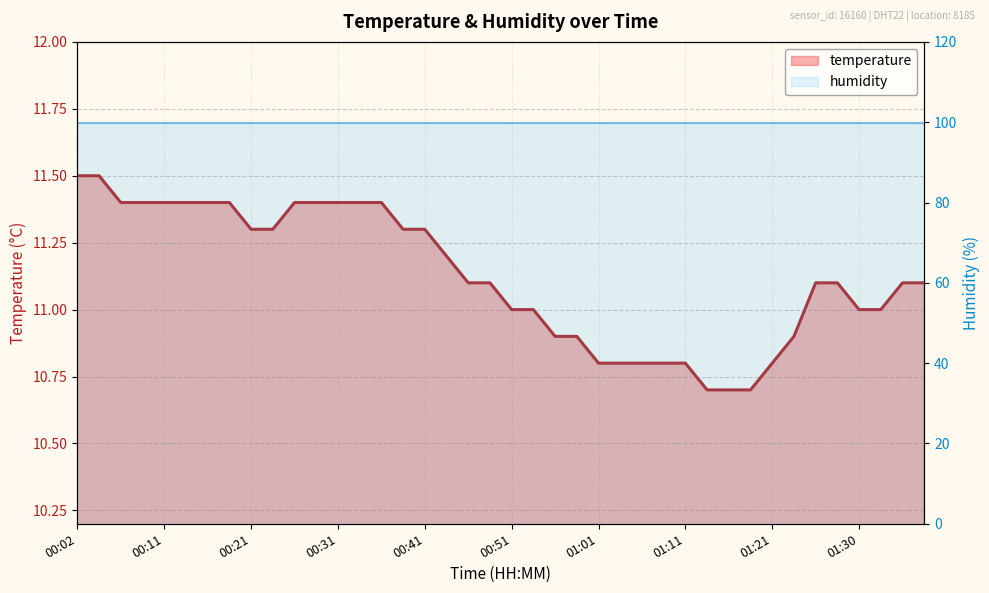

Reading right to left, extract all data points from this chart.

11.1	11.1	11.0	11.0	11.1	11.1	10.9	10.8	10.7	10.7	10.7	10.8	10.8	10.8	10.8	10.8	10.9	10.9	11.0	11.0	11.1	11.1	11.2	11.3	11.3	11.4	11.4	11.4	11.4	11.4	11.3	11.3	11.4	11.4	11.4	11.4	11.4	11.4	11.5	11.5